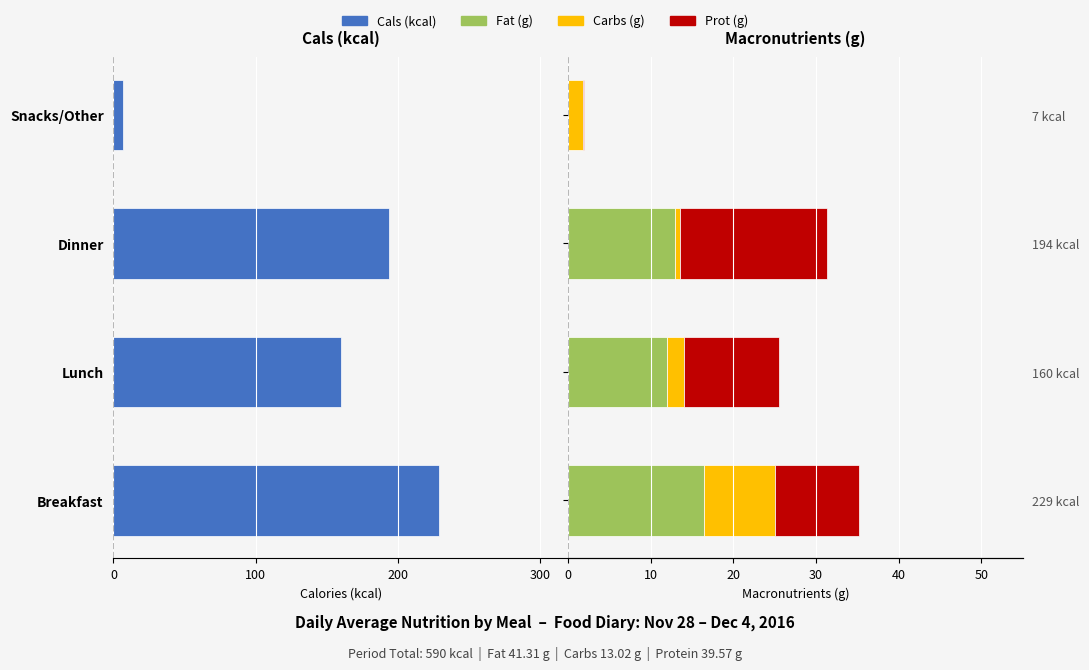

Between Lunch and Snacks/Other, which series saw the biggest shift?

Cals (kcal)